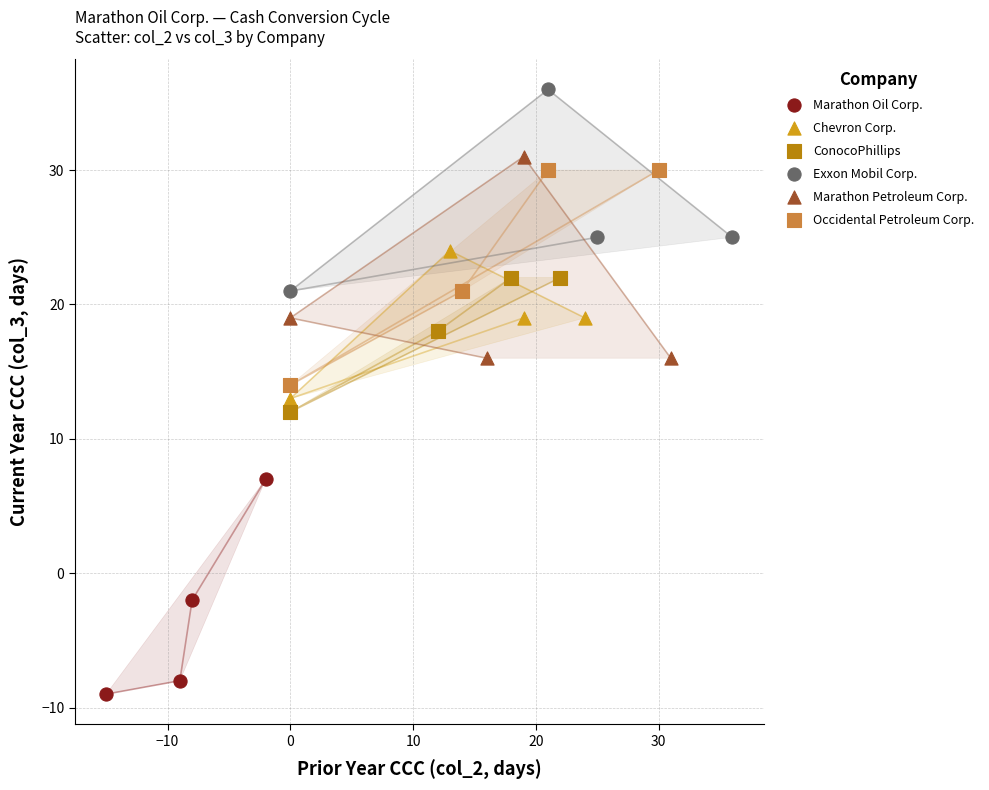

Which series contains the lowest Y value?

Marathon Oil Corp.